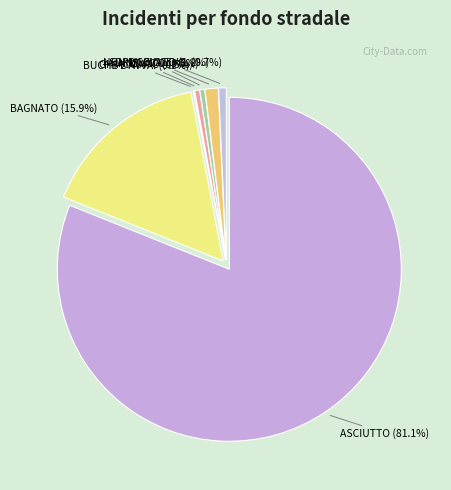

Count the number of slices in the pie.

7